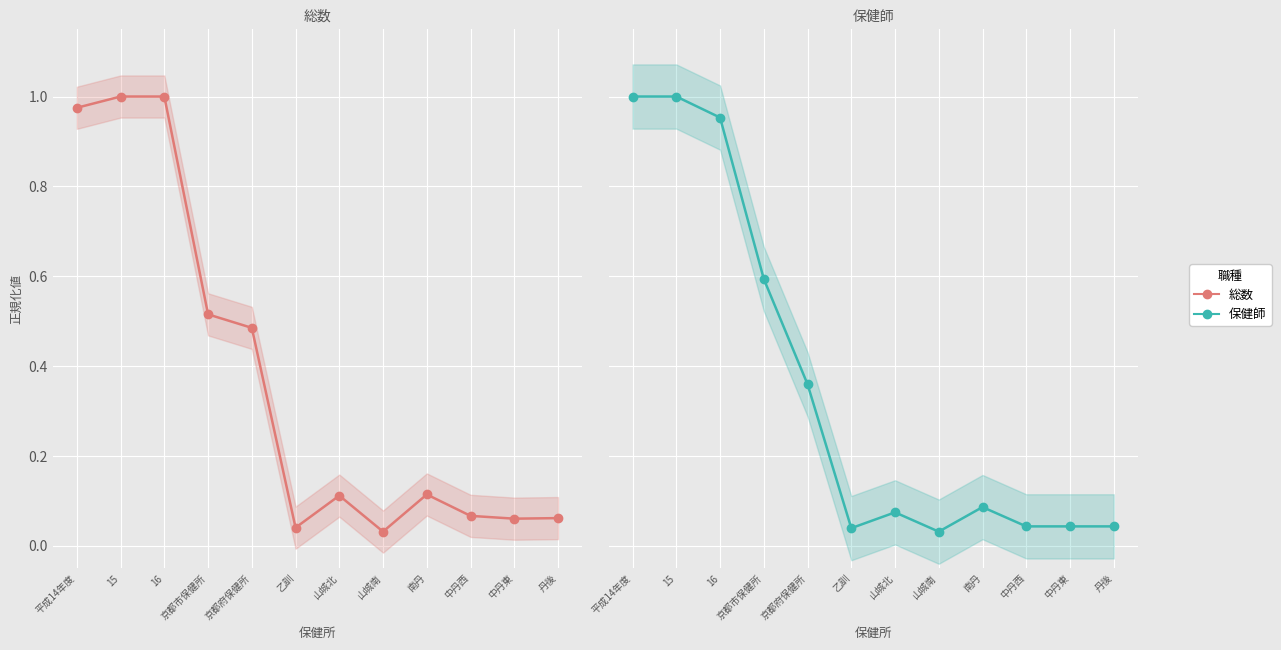

What is the total value across all series at 16?

2.0